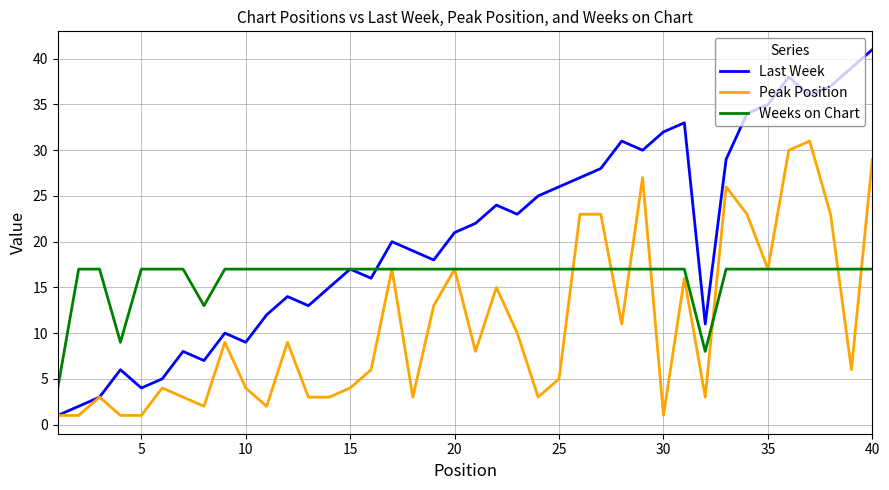

How many lines are shown in the chart?

3